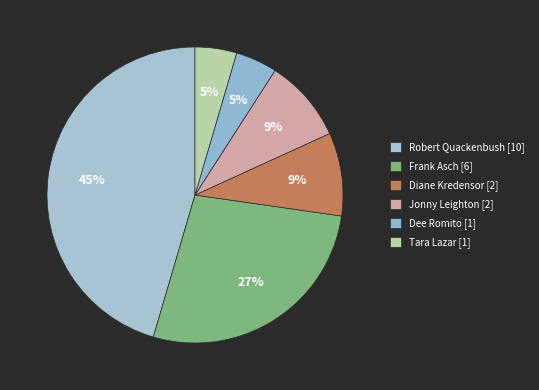

How many segments does this pie chart have?

6